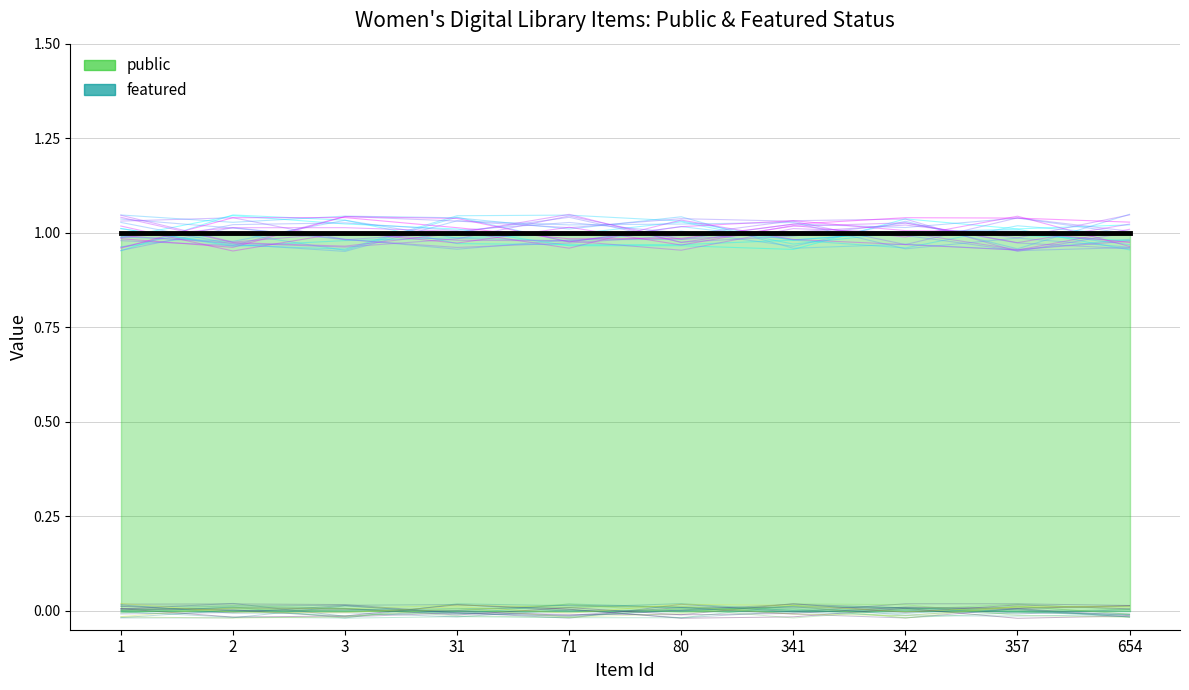

How many distinct data groups are displayed?

2